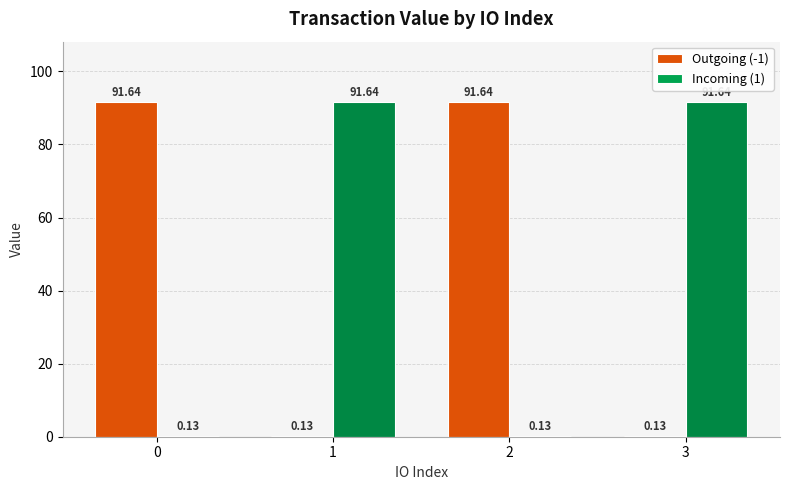

What is the sum of the Incoming (1) values at 0 and 2?

0.3